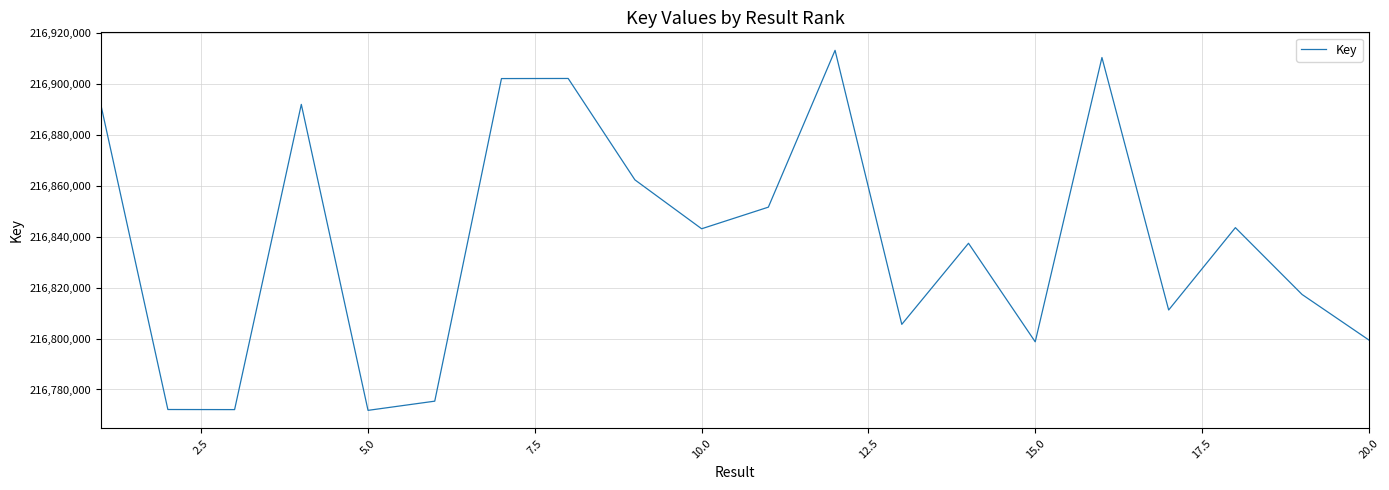

What is the smallest value displayed?

216771815